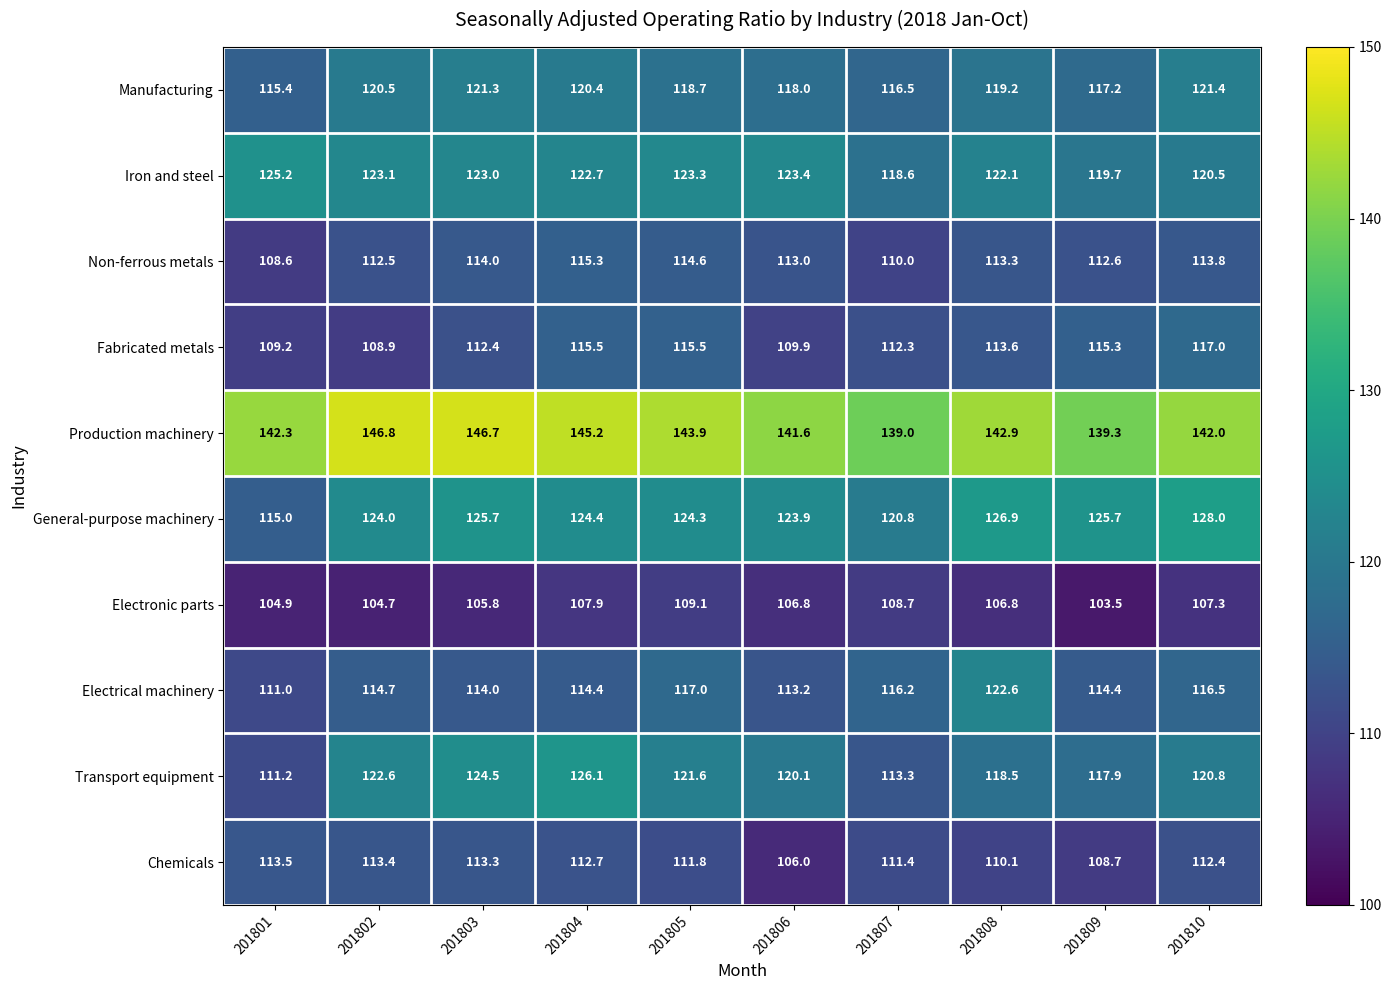

At which label is Electronic parts closest to 106?

201803